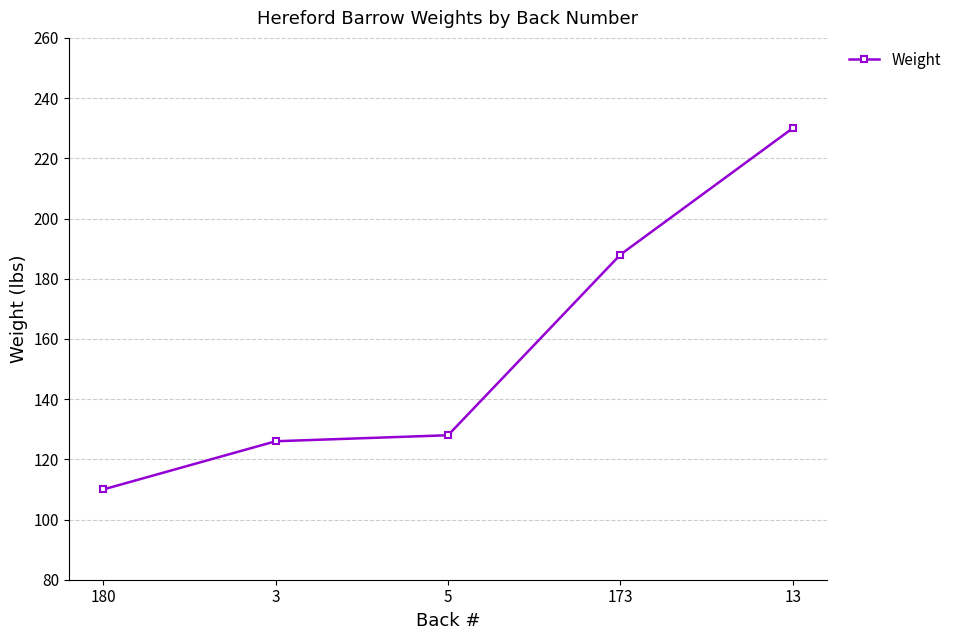

What is the ratio of the value at 173 to the value at 5?

1.5